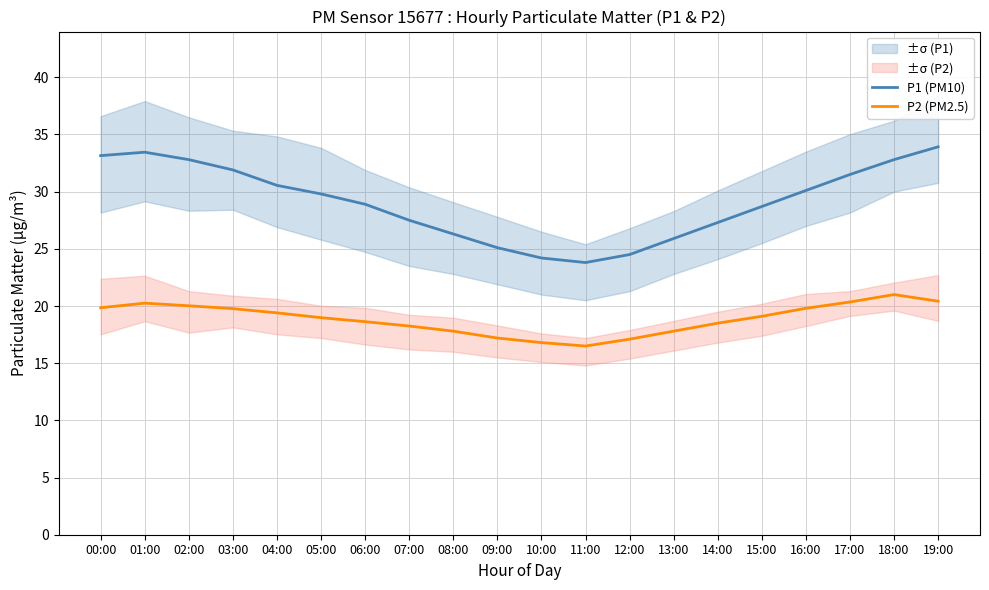

How many lines are shown in the chart?

2